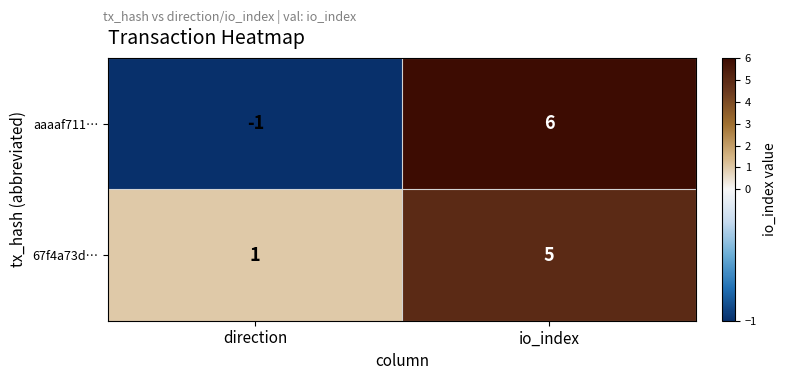

What is the maximum value shown in the chart?

6